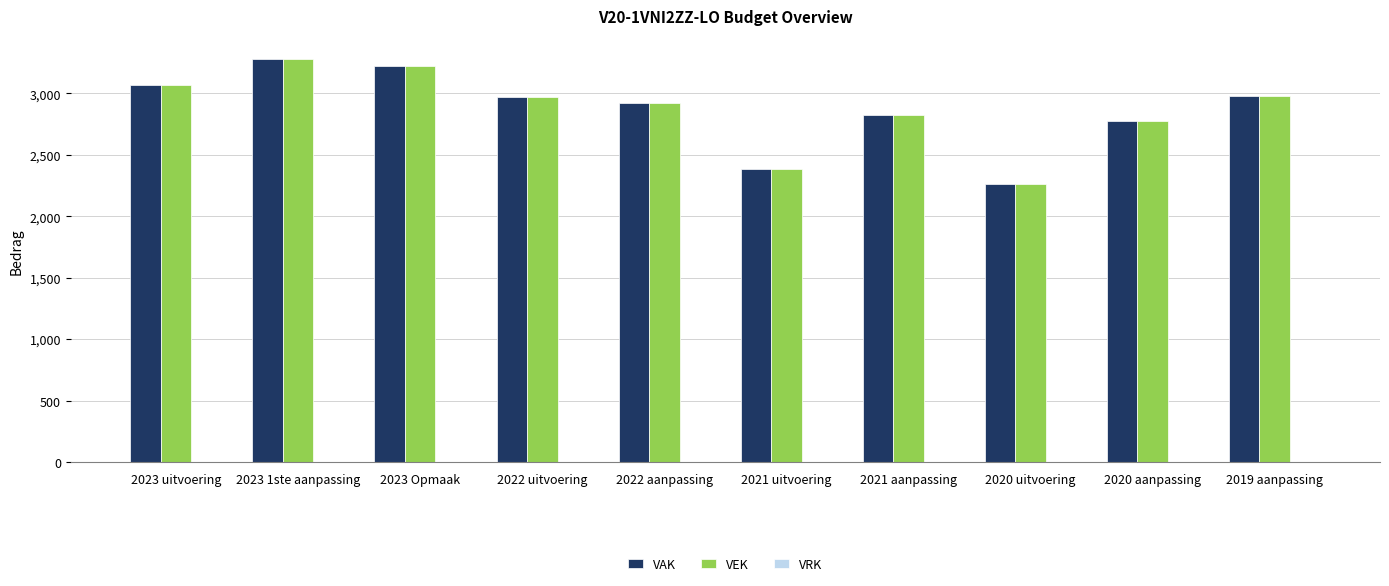

How many bars are there in each group?

2